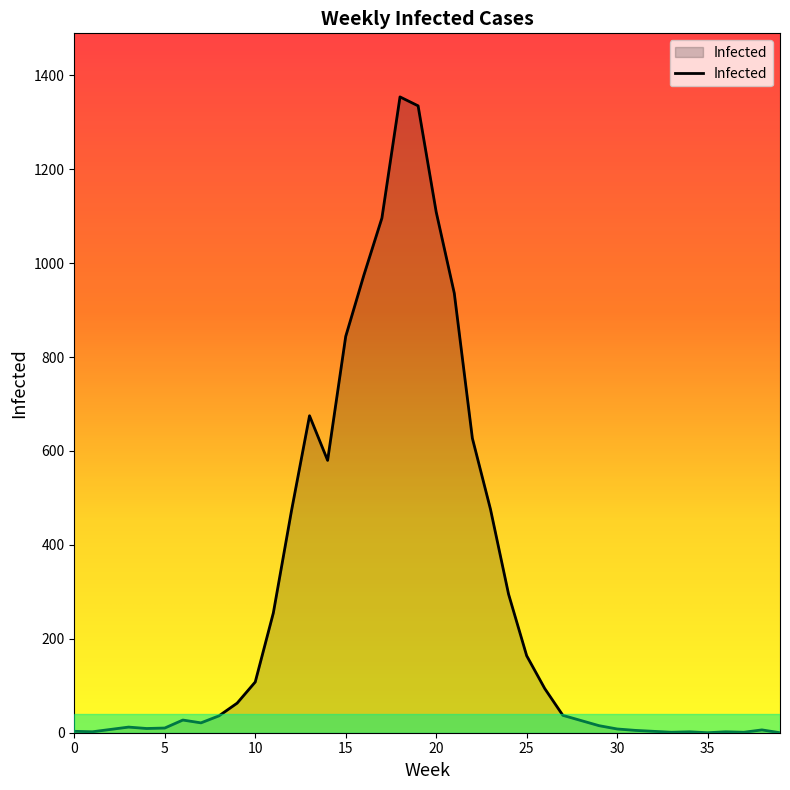

What is the greatest value displayed?

1354